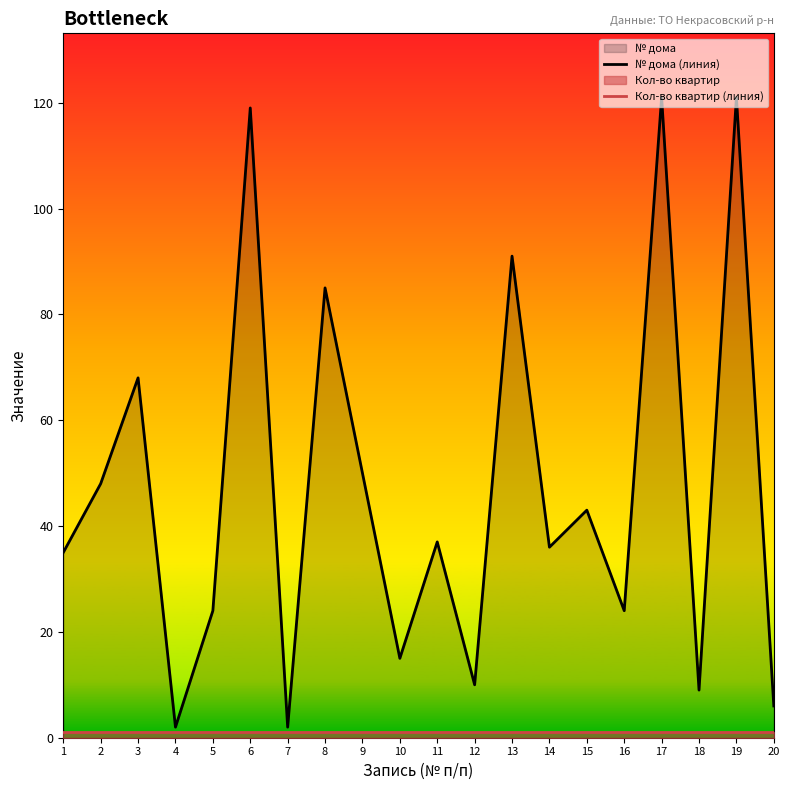

What is the sum of all № дома (линия) values?

946